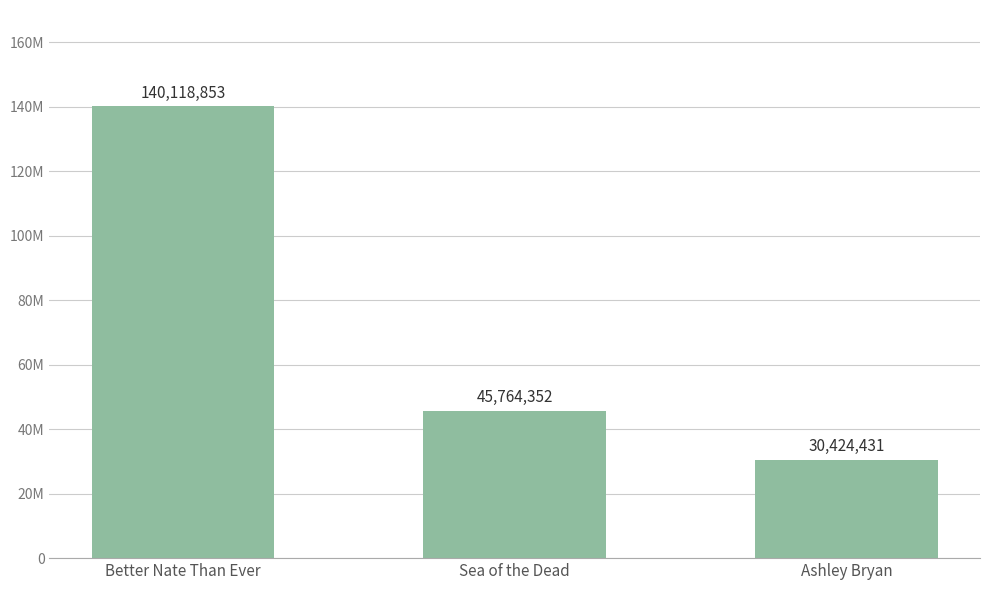

The chart shows a value of 30424431 at Ashley Bryan. True or false?

True